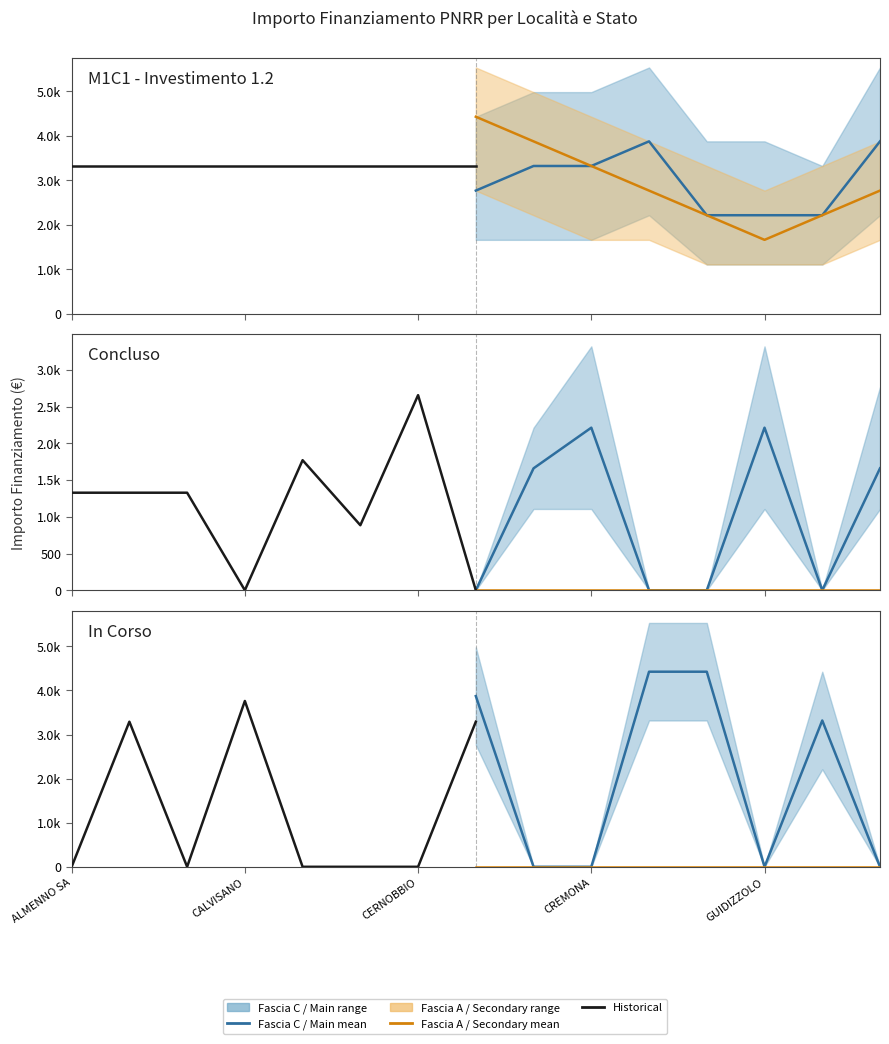

Does the chart display data point markers on the line(s)?

No